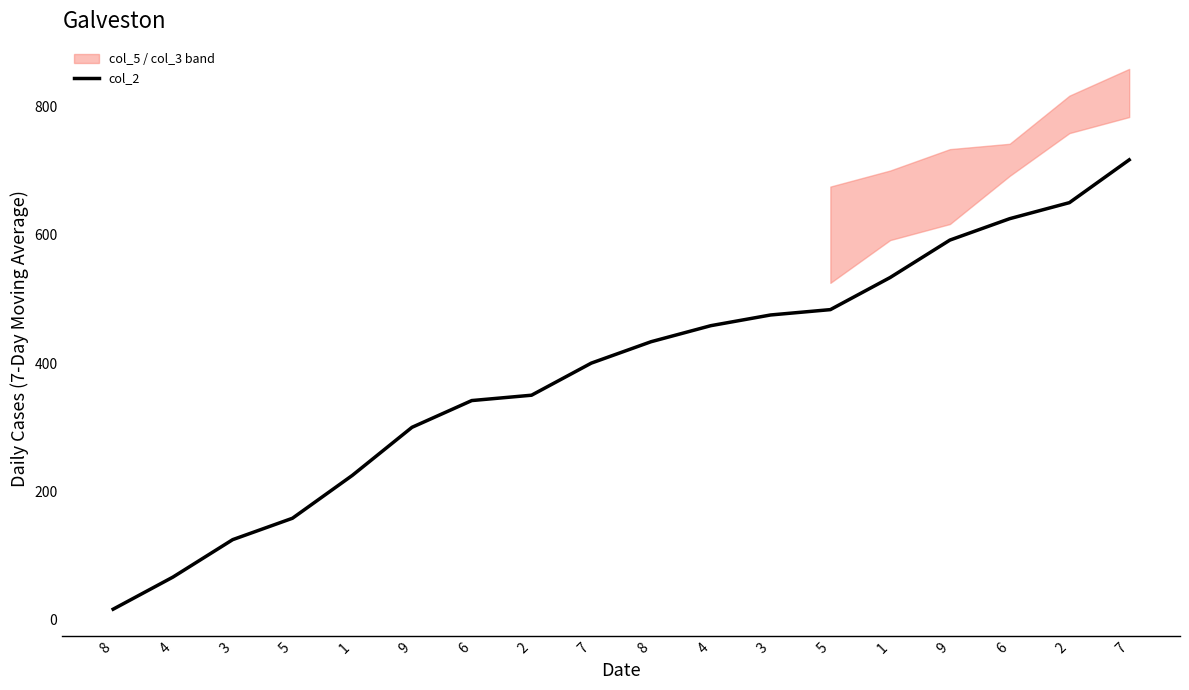

True or false: the data has more than 1 interior local peaks.

False